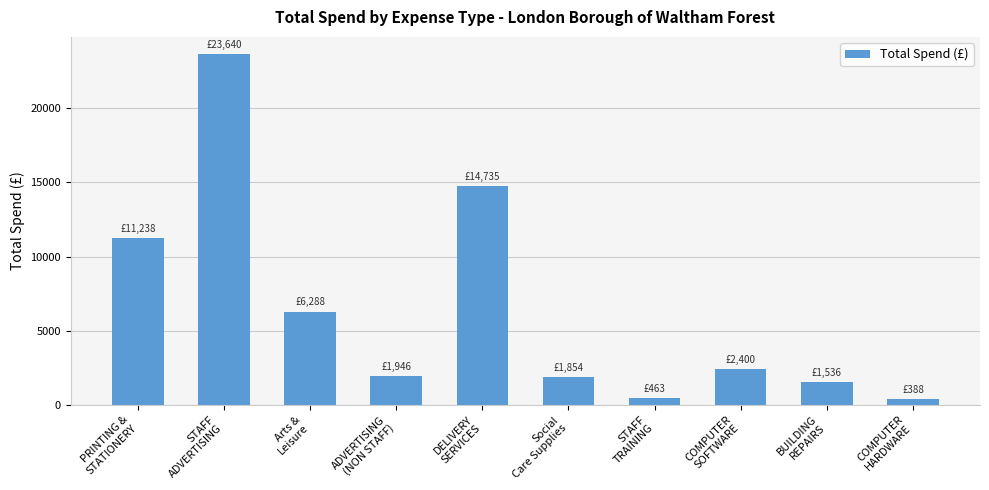

Which label corresponds to the largest value in the chart?

STAFF
ADVERTISING